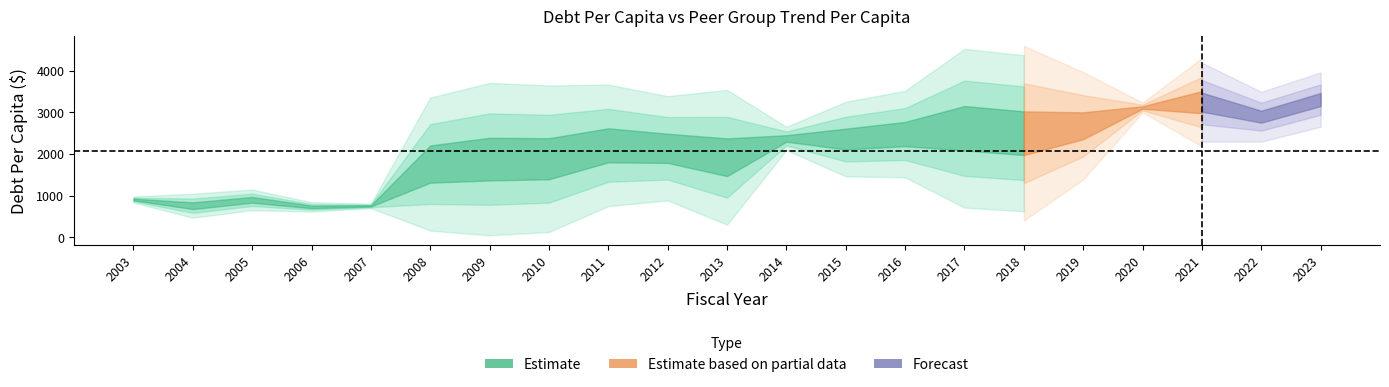

The value of DebtPerCapita at 2016 is 1640.8. True or false?

False